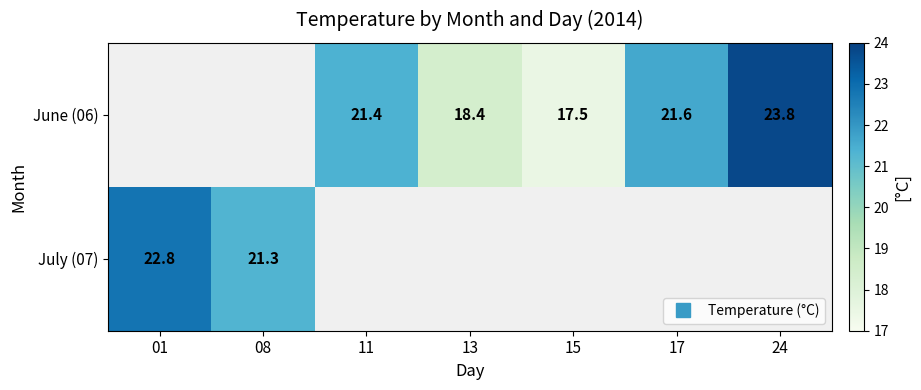

The June (06) series shows 21.4 at 11. True or false?

True